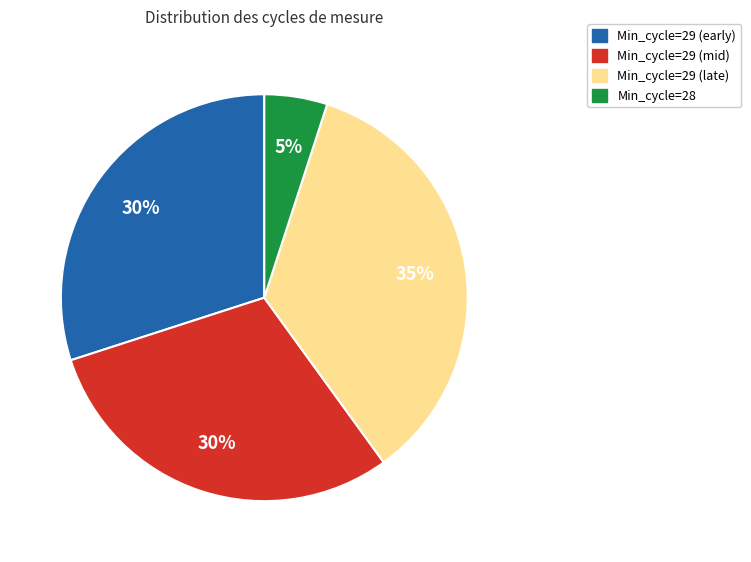

Is there a majority slice in this chart?

No